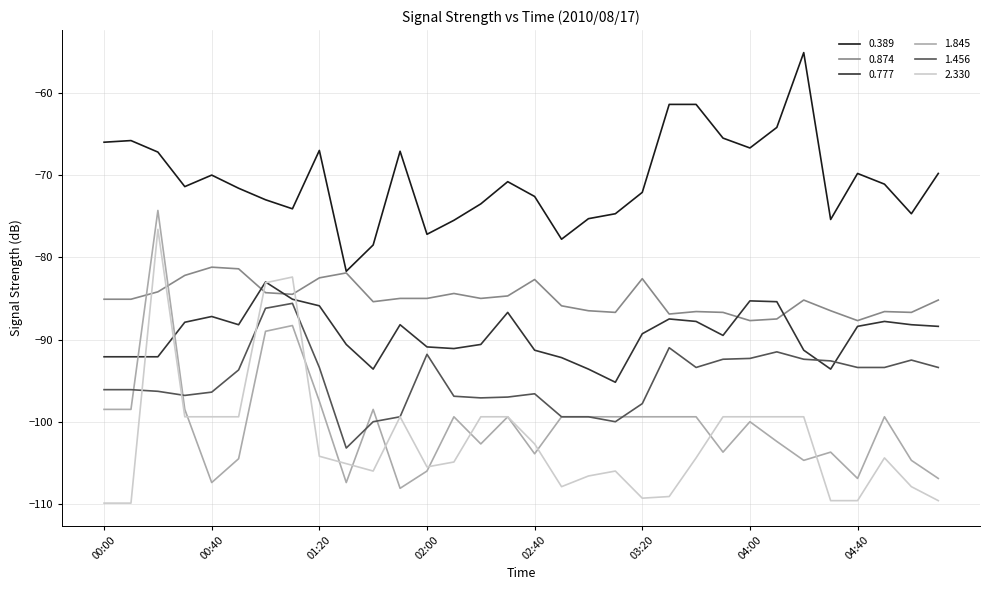

How many lines are shown in the chart?

6